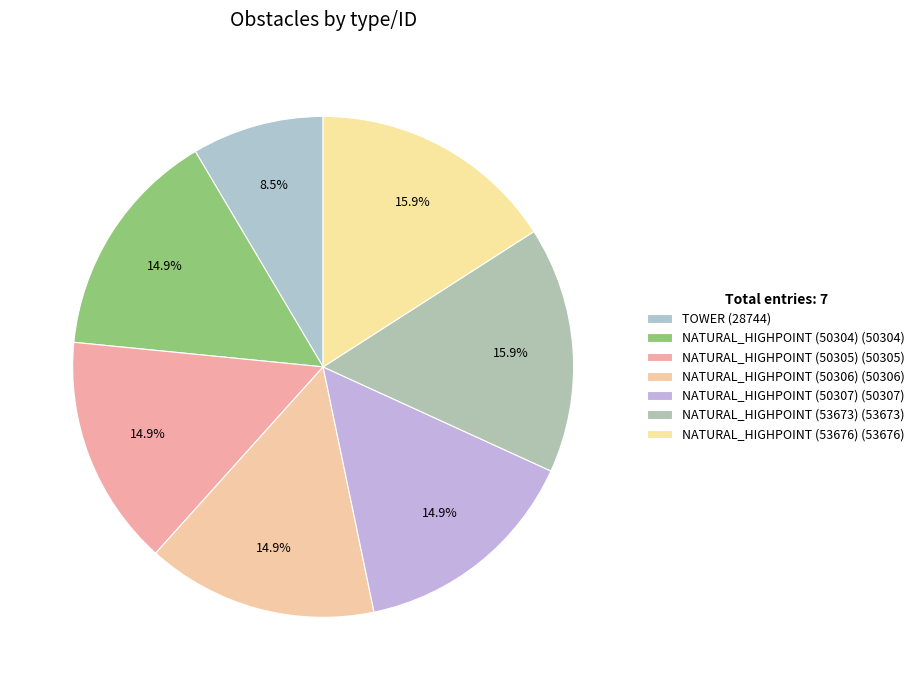

To the nearest percent, what is the average slice percentage?

14%